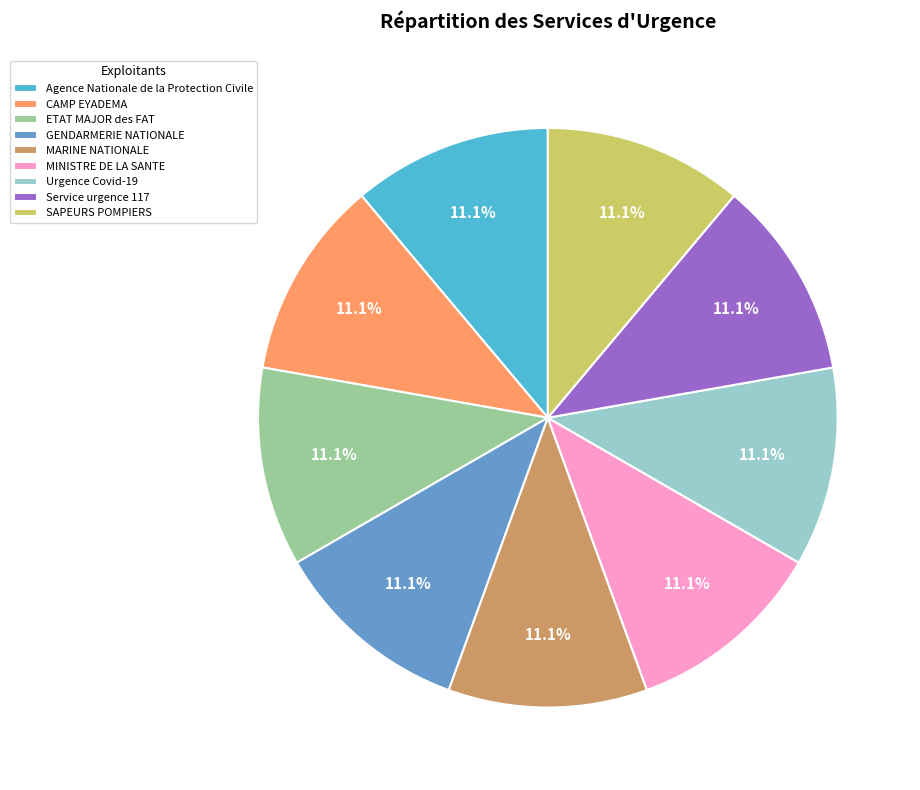

Is there any slice that represents more than half of the pie?

No